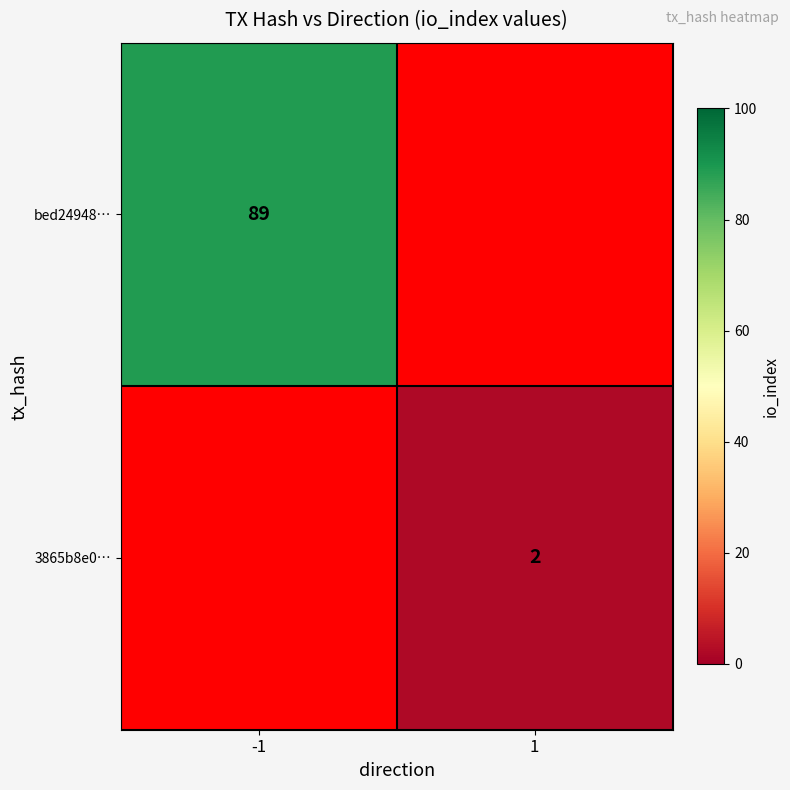

The 3865b8e0… series shows 3 at 1. True or false?

False